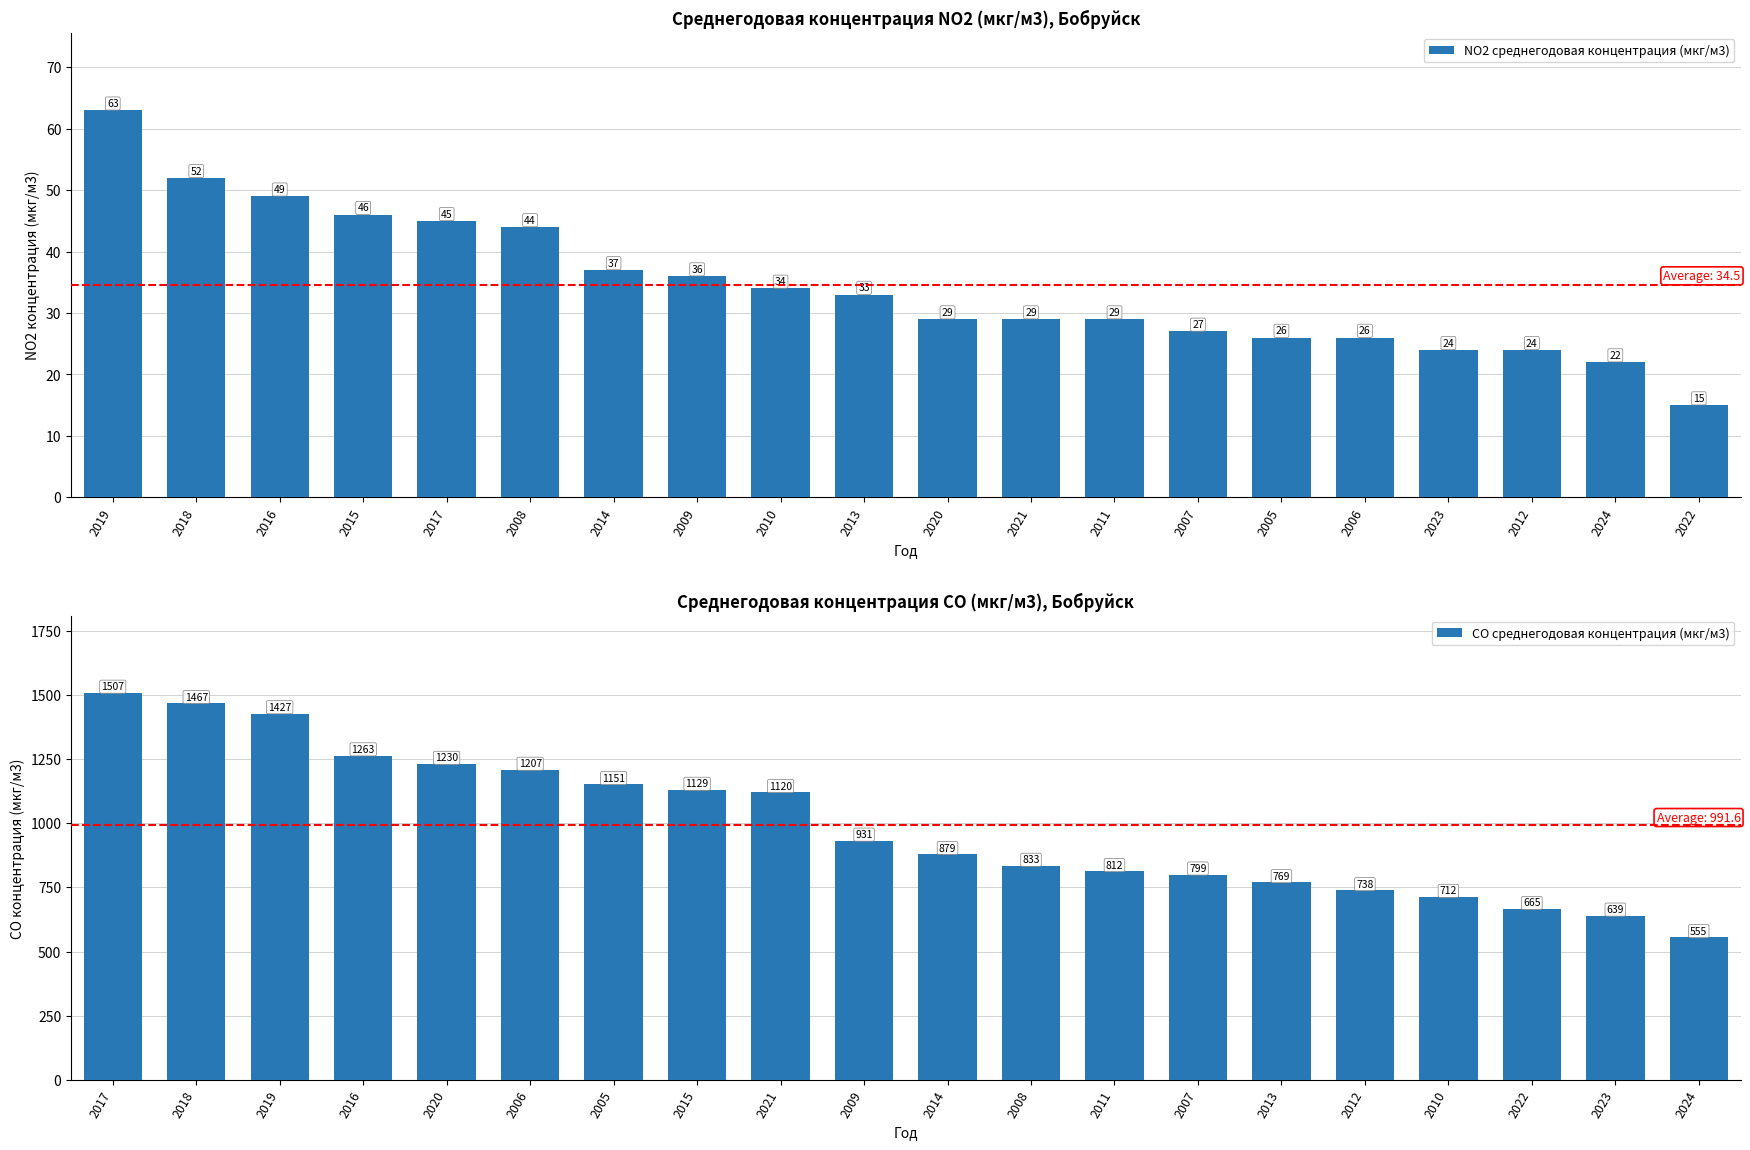

Which series has the largest range (max minus min)?

CO среднегодовая концентрация (мкг/м3)